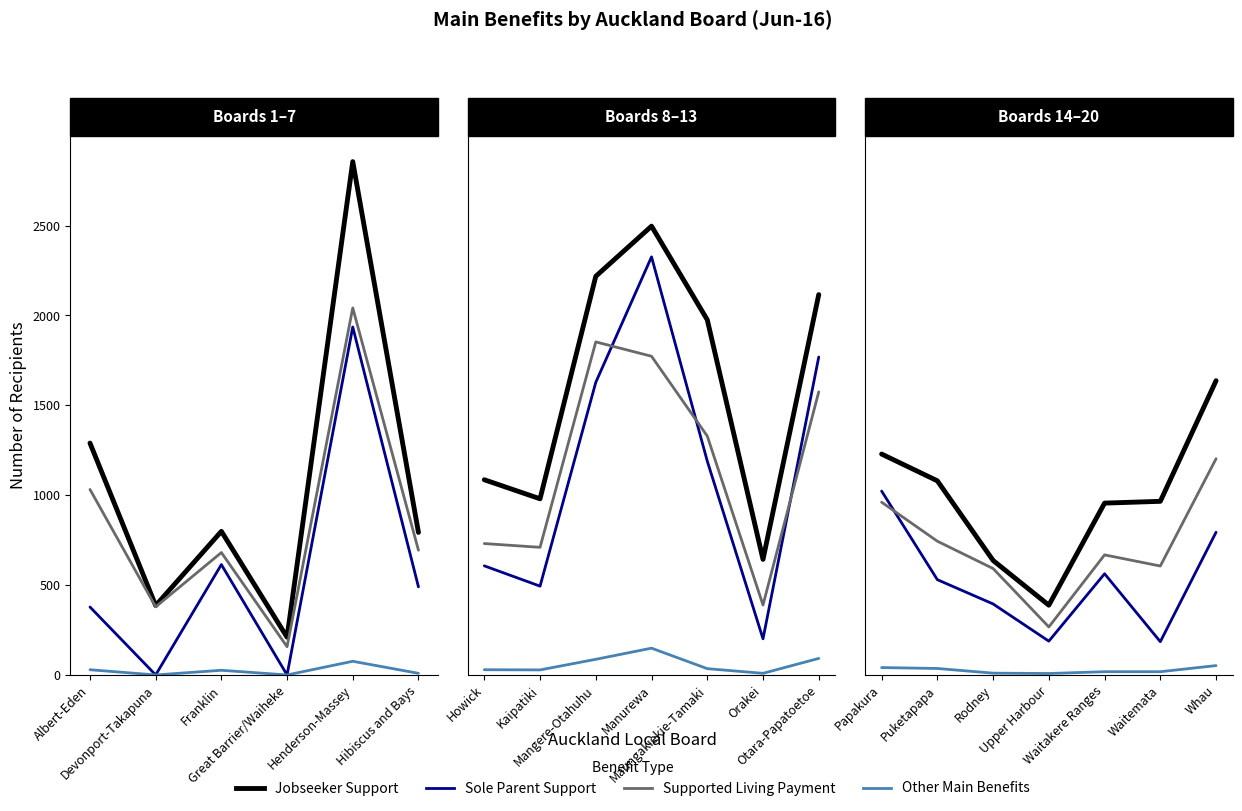

Which series has the largest total across all categories?

Jobseeker Support